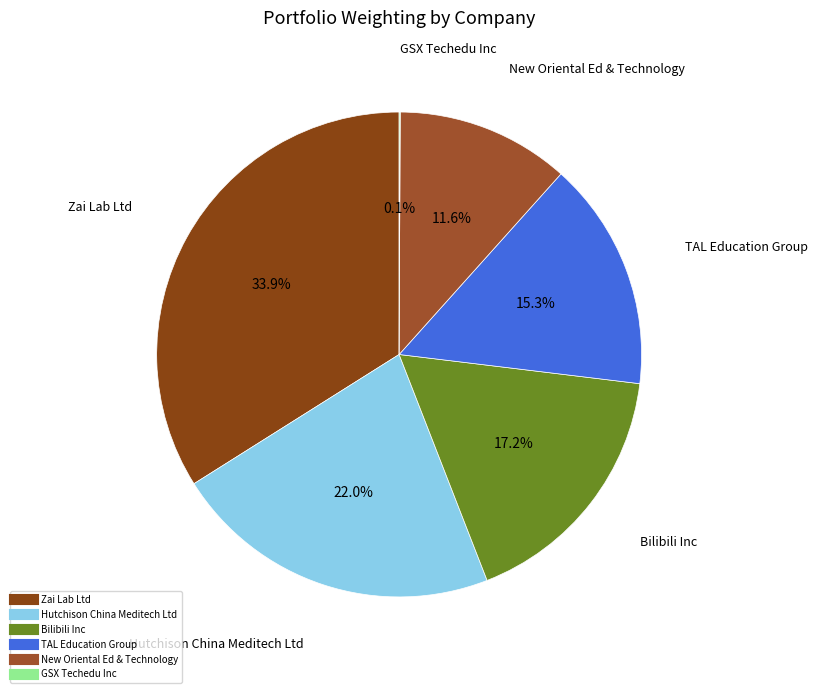

Between TAL Education Group and Hutchison China Meditech Ltd, which is larger?

Hutchison China Meditech Ltd